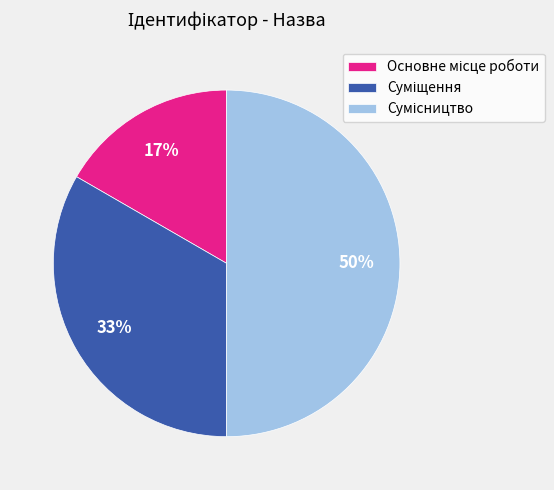

To the nearest percent, what is the difference between the largest and smallest slice percentages?

33%